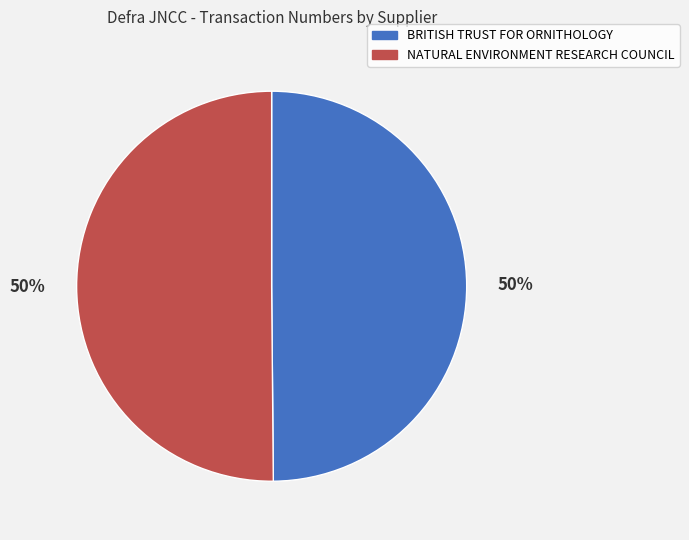

To the nearest percent, what portion does BRITISH TRUST FOR ORNITHOLOGY represent?

50%